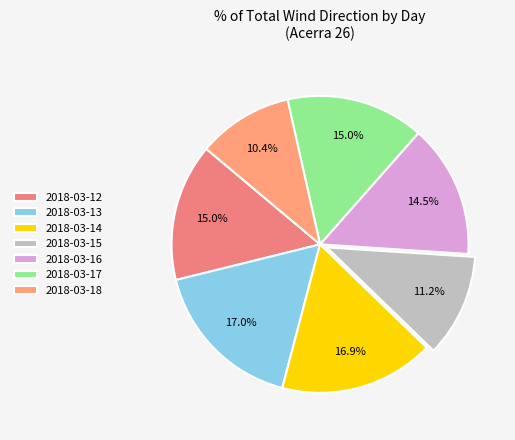

Is there any slice that represents more than half of the pie?

No